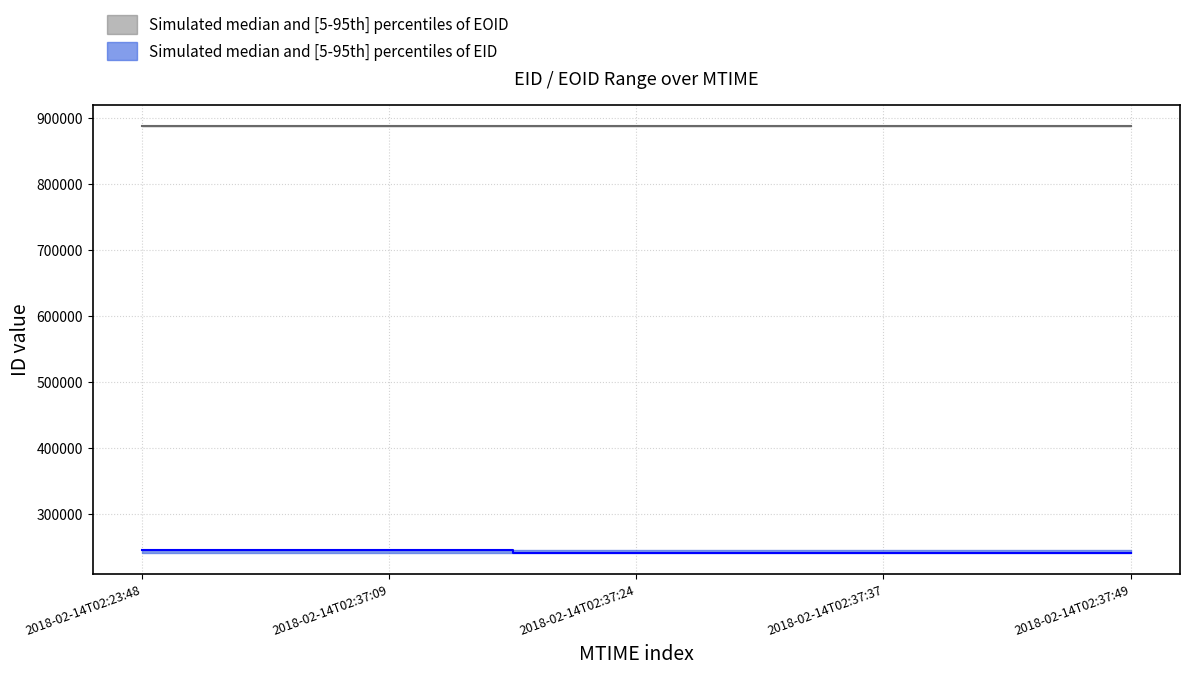

At how many categories does at least one series exceed 660696?

5